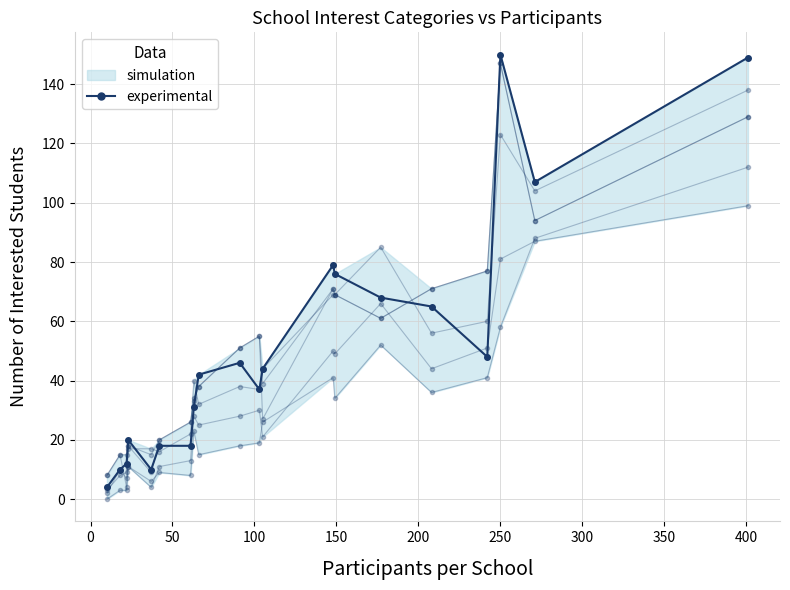

How many lines are shown in the chart?

6